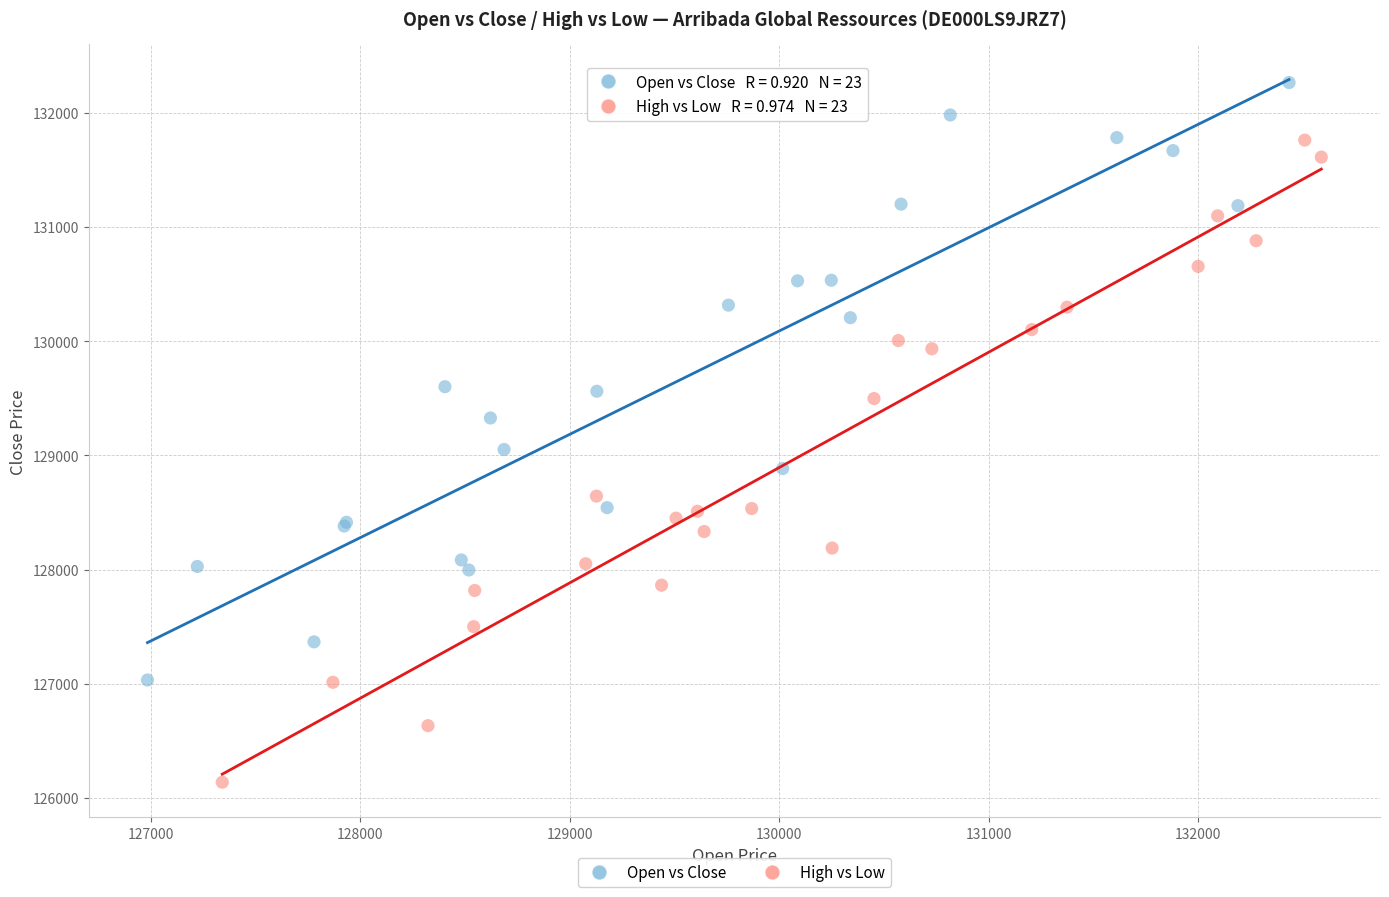

Which series has the largest Y range (max minus min)?

High vs Low